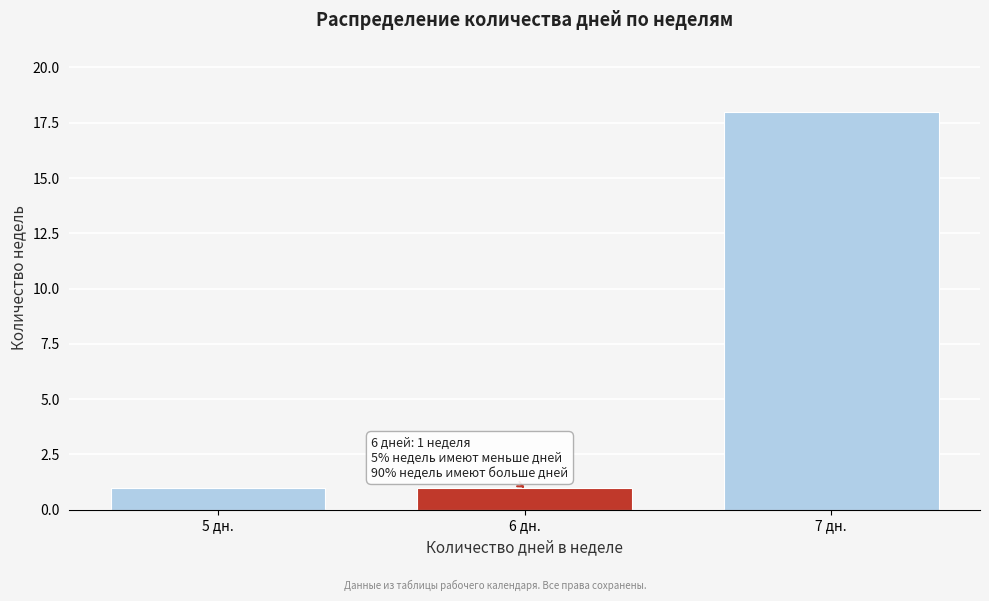

Reading right to left, transcribe all the data shown in this chart.

7 дн.=18	6 дн.=1	5 дн.=1